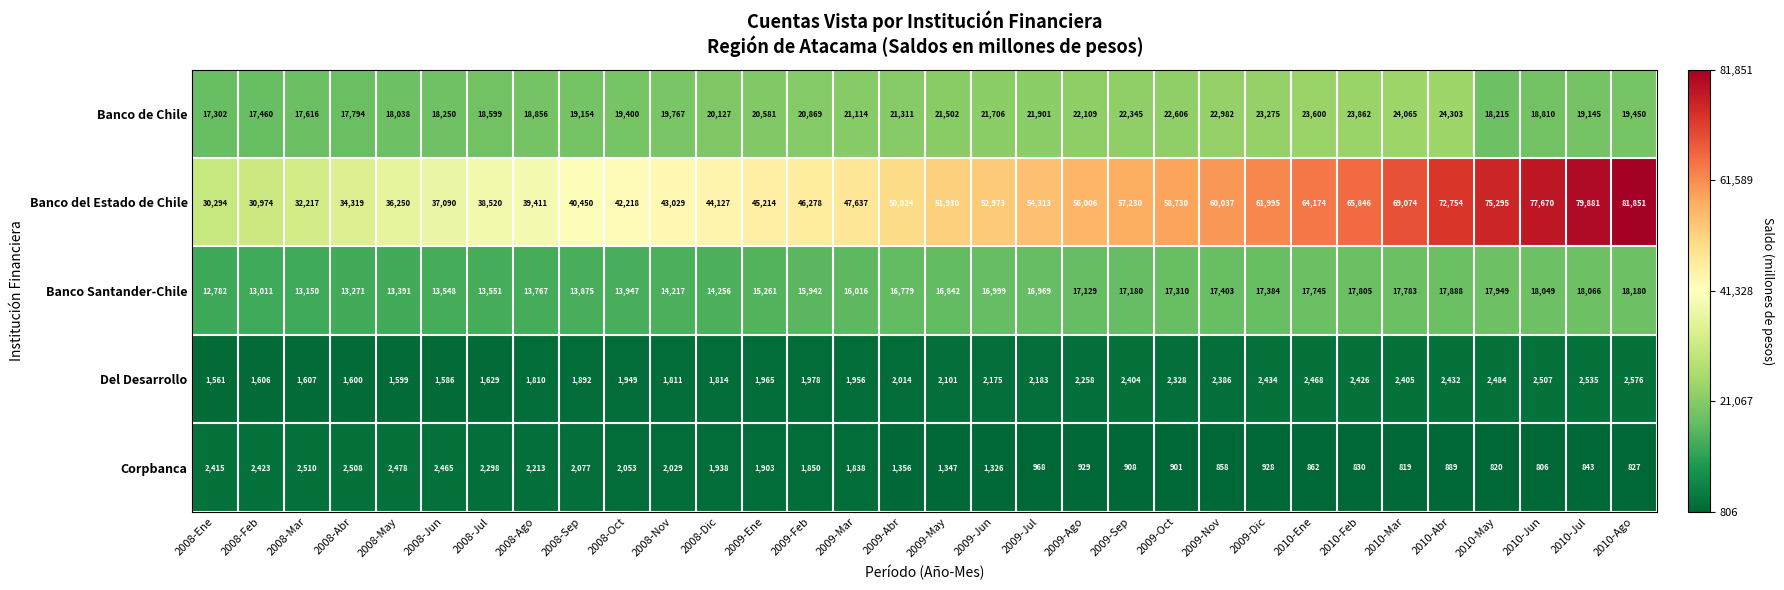

List the labels in order of Corpbanca value, smallest first.

2010-Jun, 2010-Mar, 2010-May, 2010-Ago, 2010-Feb, 2010-Jul, 2009-Nov, 2010-Ene, 2010-Abr, 2009-Oct, 2009-Sep, 2009-Dic, 2009-Ago, 2009-Jul, 2009-Jun, 2009-May, 2009-Abr, 2009-Mar, 2009-Feb, 2009-Ene, 2008-Dic, 2008-Nov, 2008-Oct, 2008-Sep, 2008-Ago, 2008-Jul, 2008-Ene, 2008-Feb, 2008-Jun, 2008-May, 2008-Abr, 2008-Mar